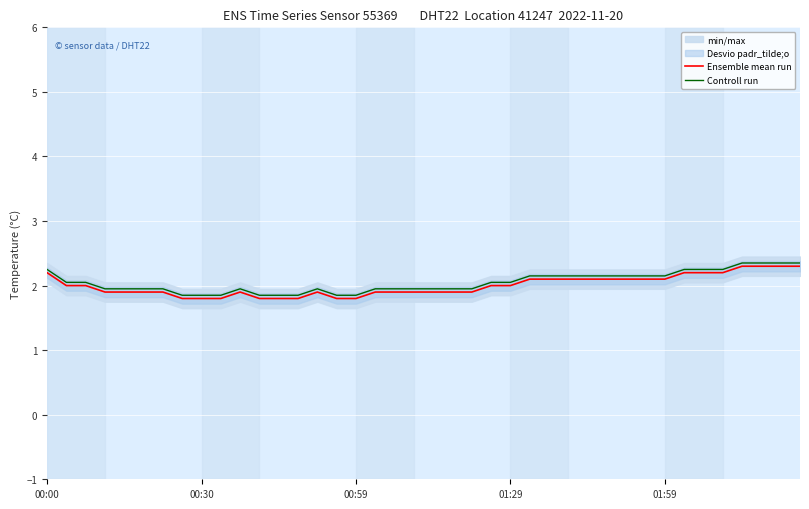

What is the highest value of the Ensemble mean run series?

2.3